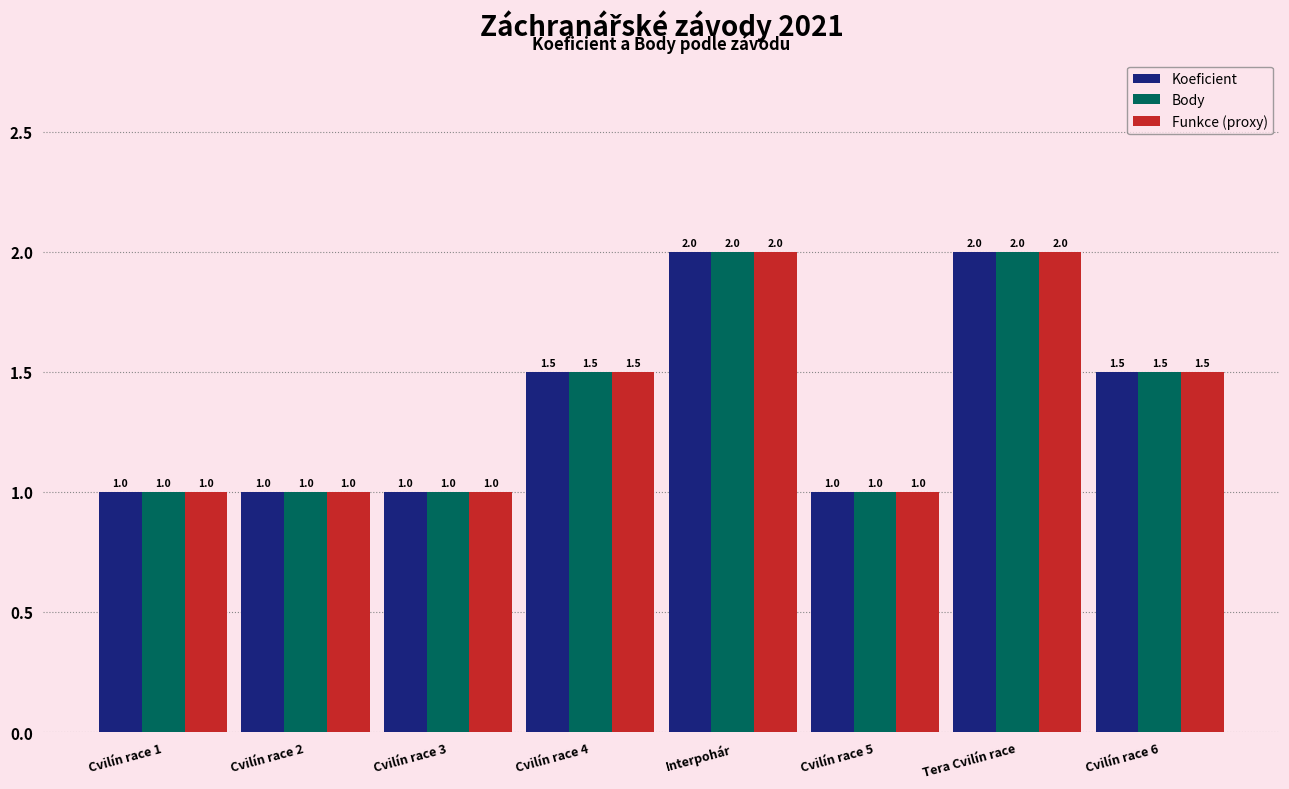

What is the difference between the maximum and minimum values in the Koeficient series?

1.0